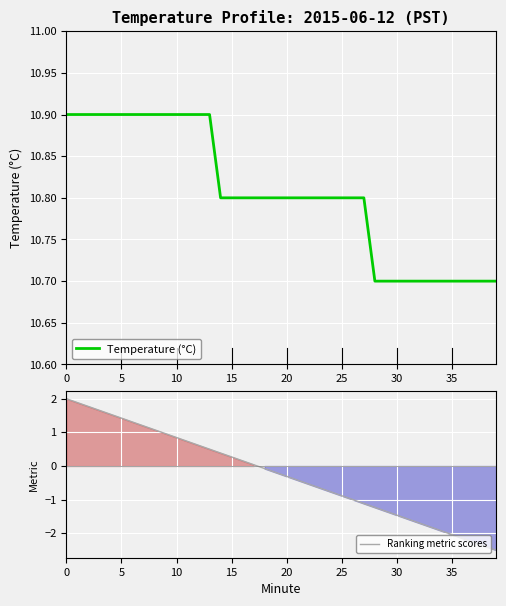

Which series has the largest range (max minus min)?

Ranking metric scores